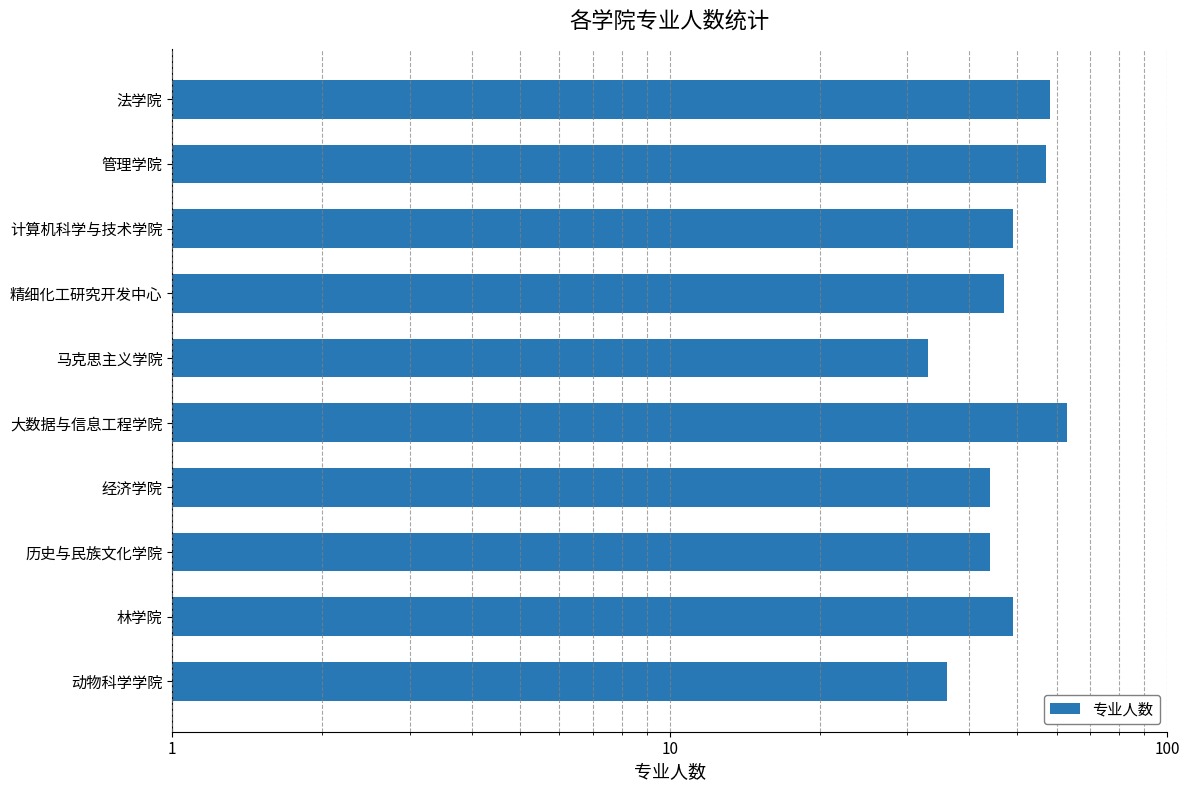

What is the minimum value shown in the chart?

33